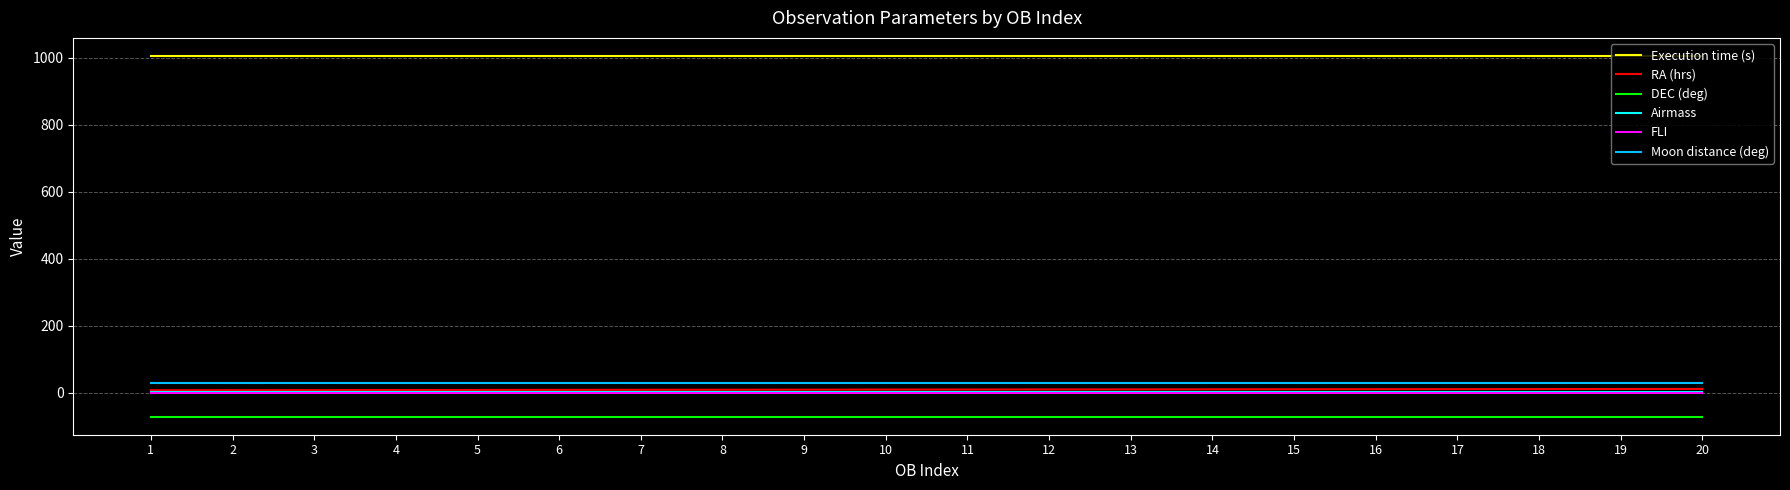

What is the smallest value displayed?

-70.7